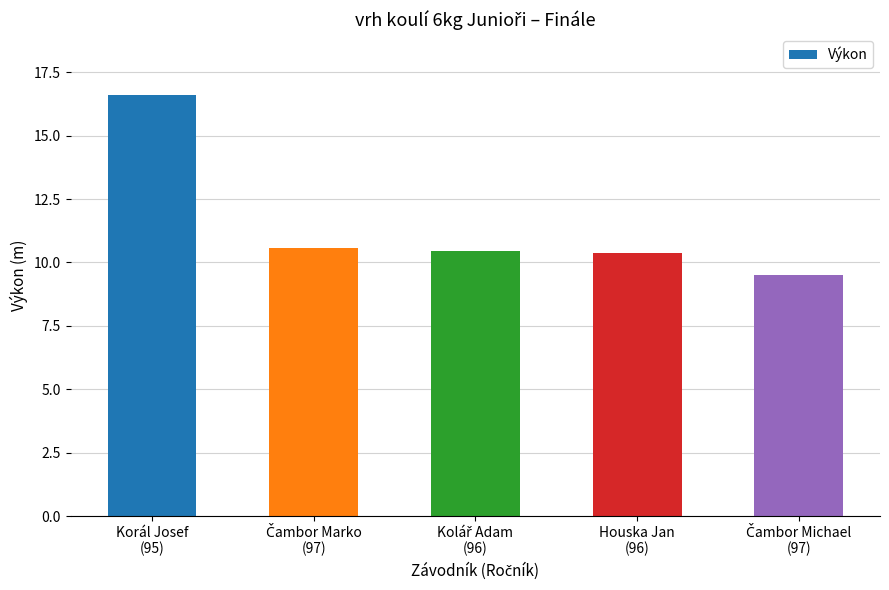

What position from the left is Houska Jan
(96)?

4